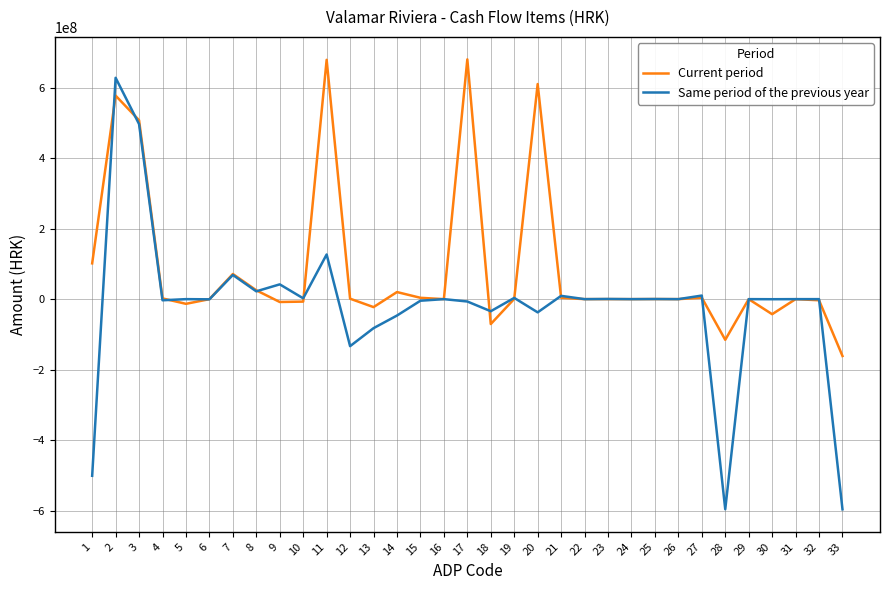

List the series in order of their overall mean, highest first.

Current period, Same period of the previous year